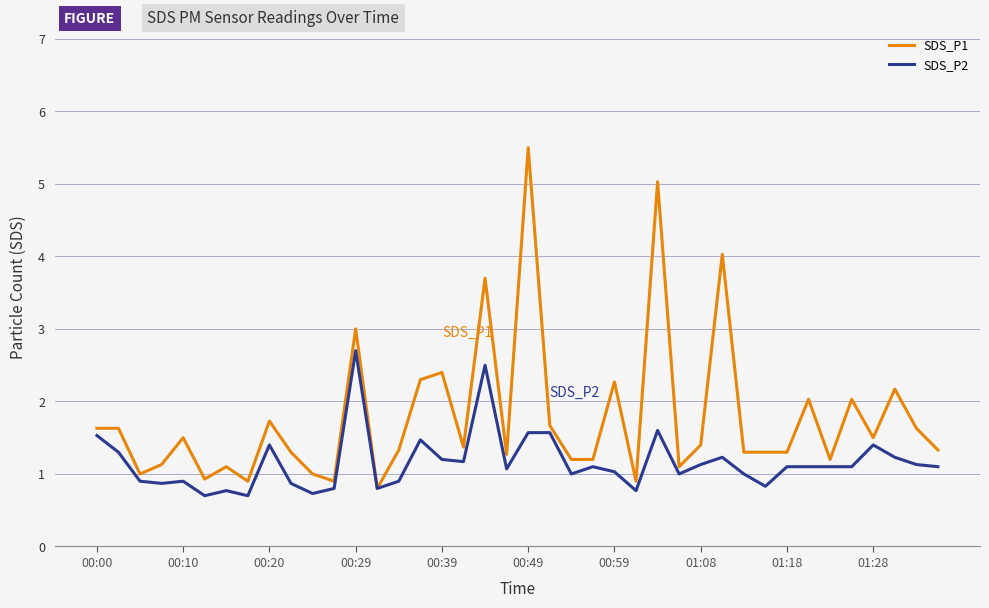

True or false: SDS_P2 has more than 1 points higher than both neighbors.

True